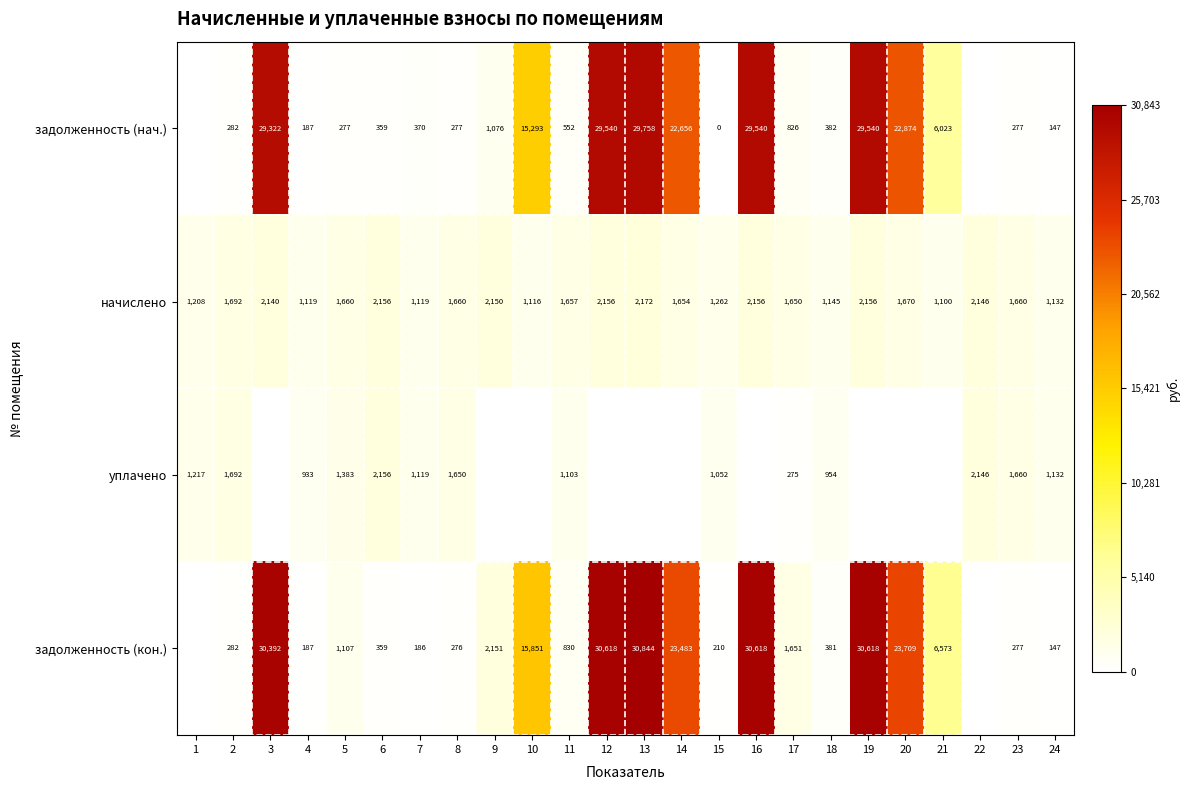

Which series changed the most between 5 and 23?

задолженность (кон.)